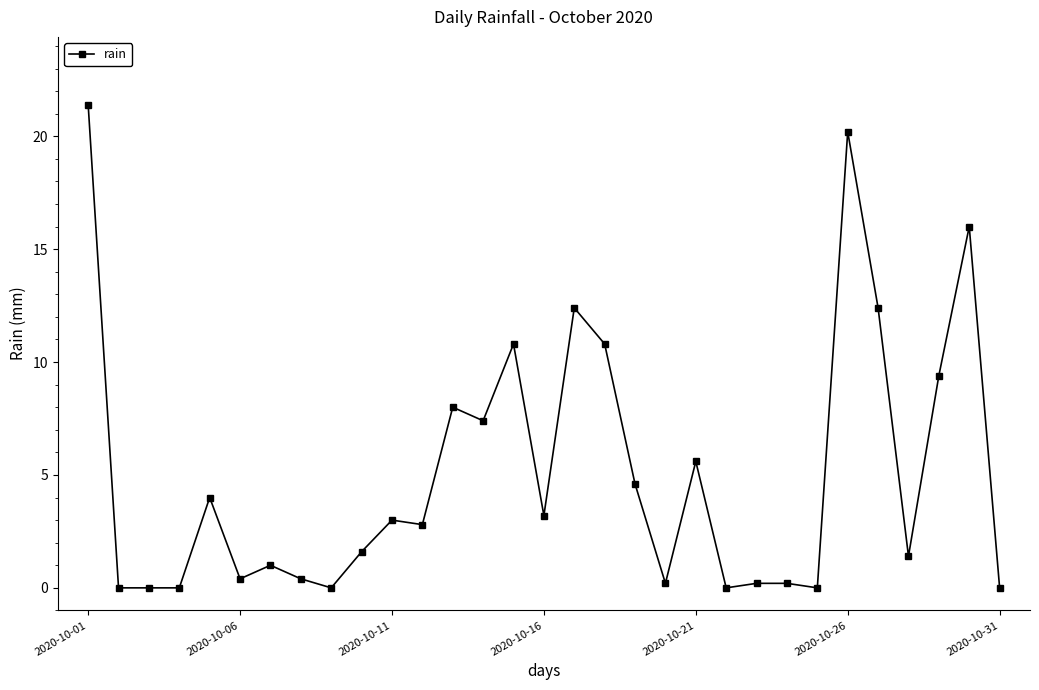

What is the value of the 29th point from the left?

9.4